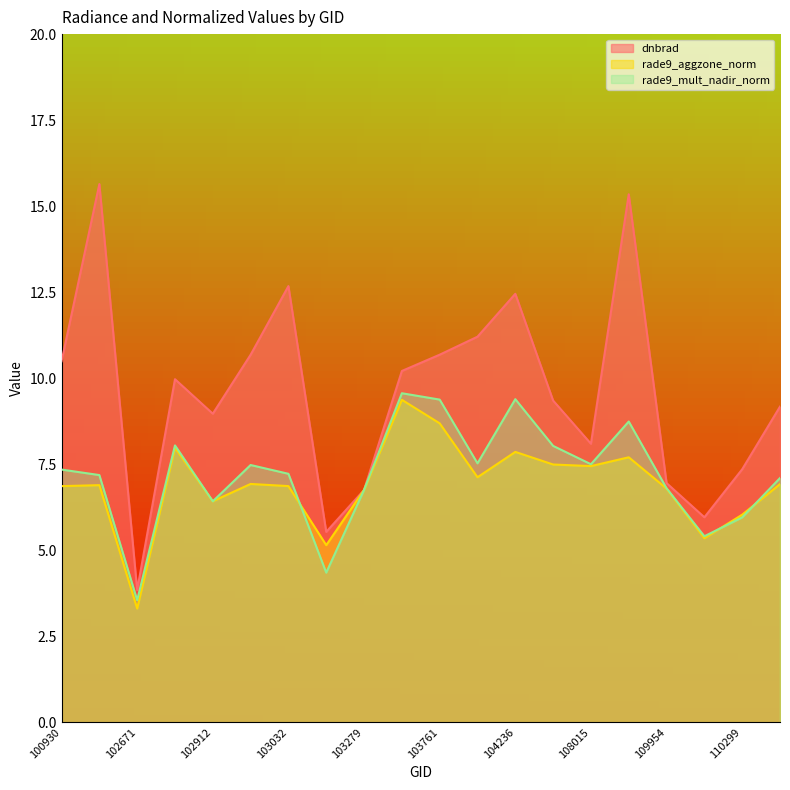

Where do rade9_mult_nadir_norm and rade9_aggzone_norm first cross each other?

102792 and 102912